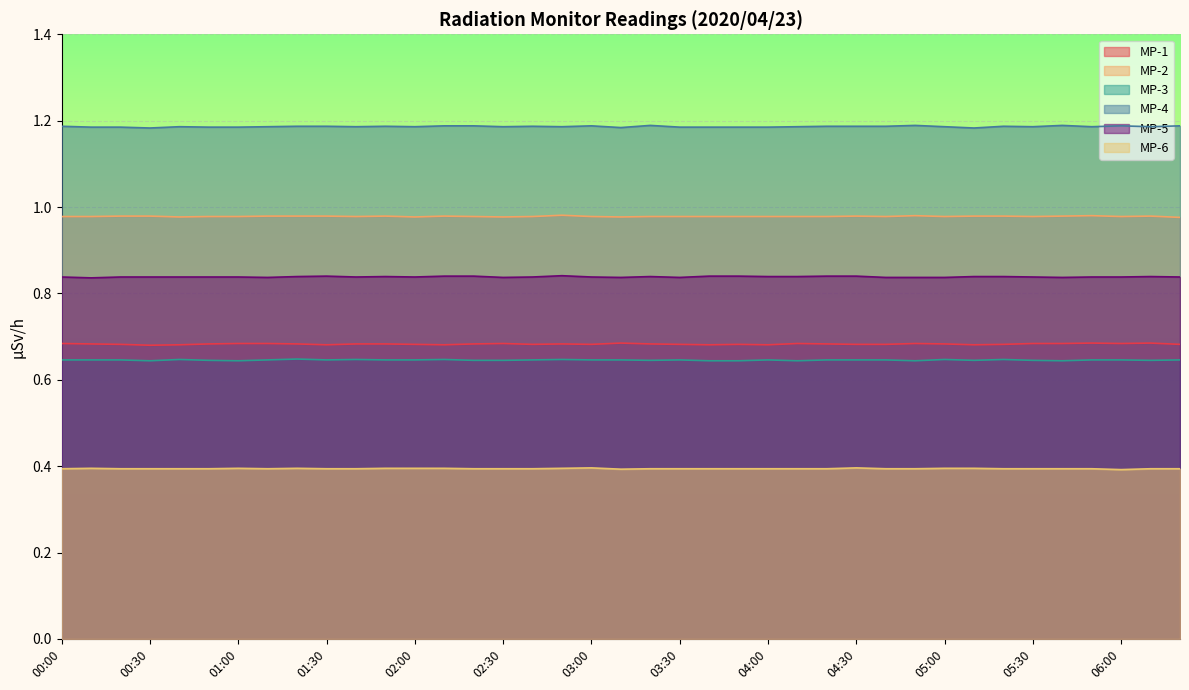

How many lines are shown in the chart?

6